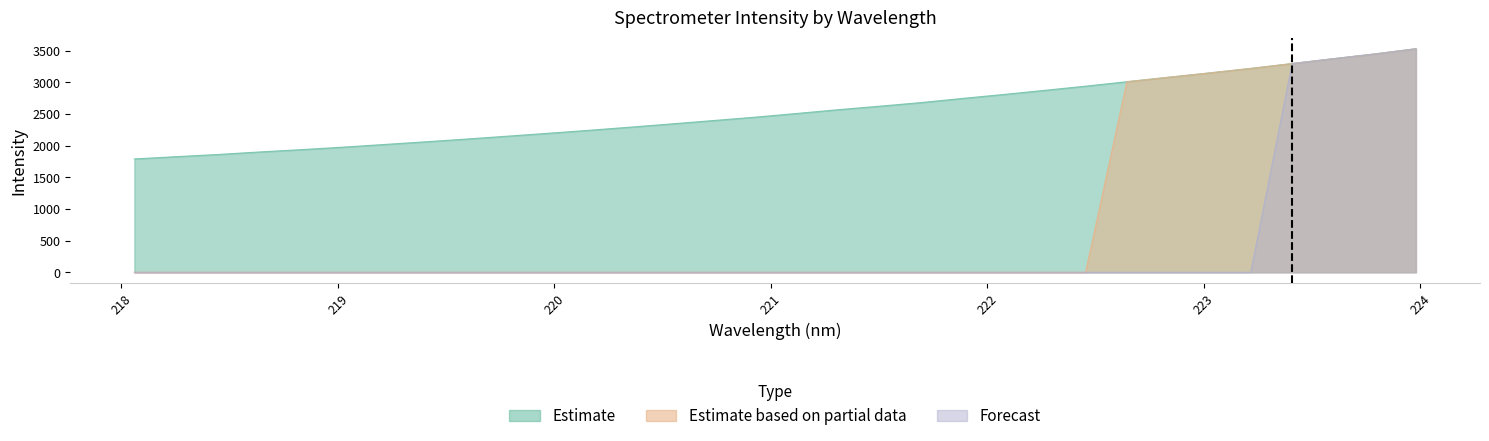

What is the sum of the Estimate based on partial data values at 223.0264 and 218.0596?

3150.1